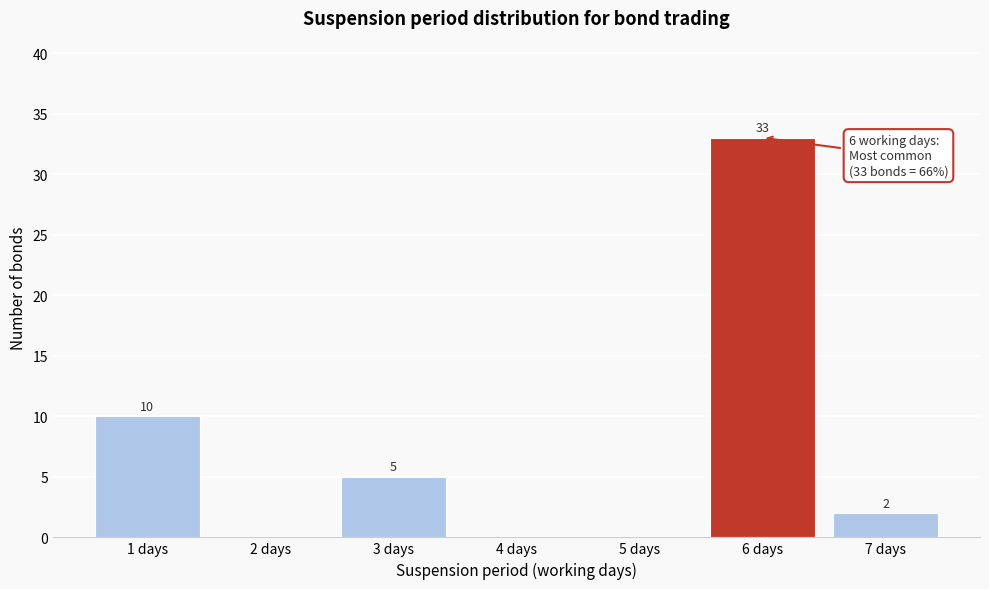

Which range on the x-axis has the tallest bar?

5.5 to 6.5